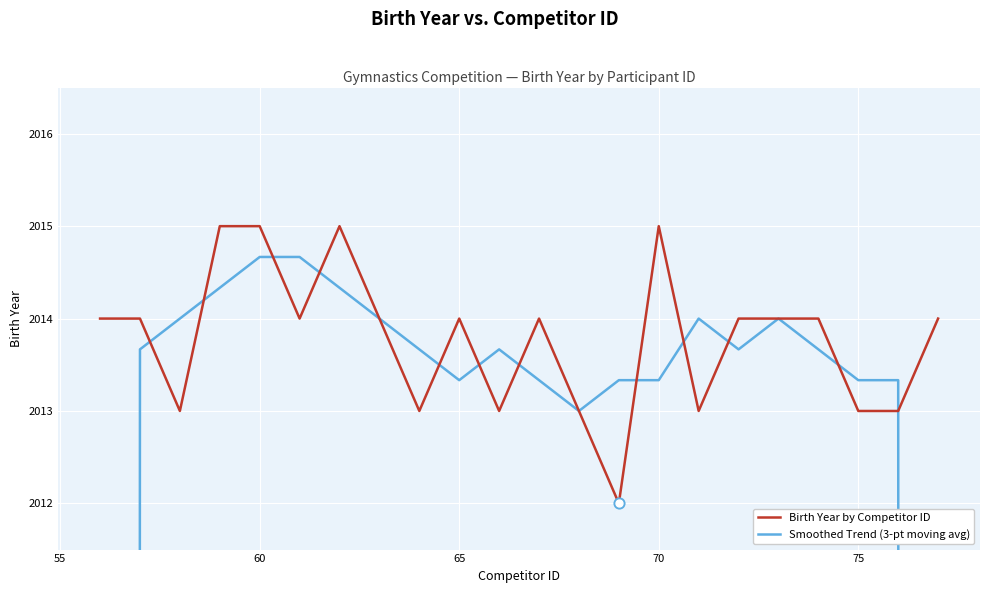

What are all the series names shown in the legend?

Birth Year by Competitor ID, Smoothed Trend (3-pt moving avg)